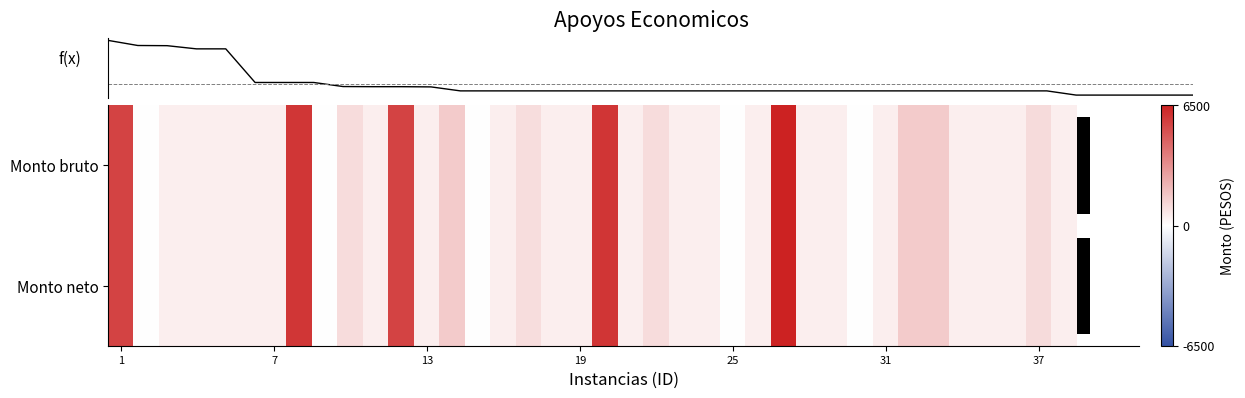

How many values in f(x) are above zero?

33